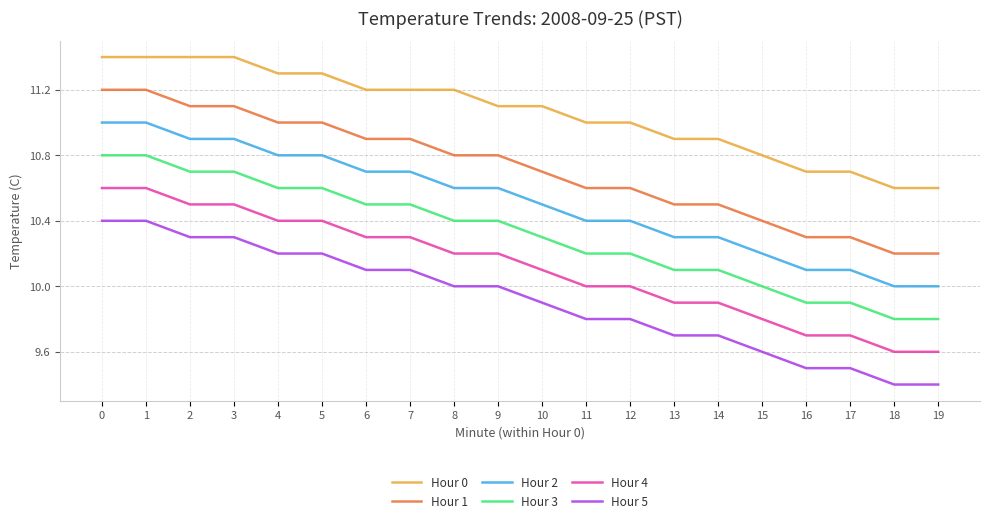

List the series in order of their peak value, lowest first.

Hour 5, Hour 4, Hour 3, Hour 2, Hour 1, Hour 0